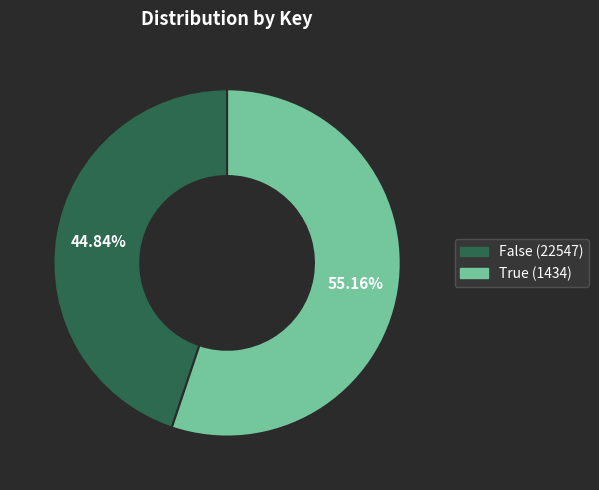

To the nearest percent, what portion does False (22547) represent?

45%